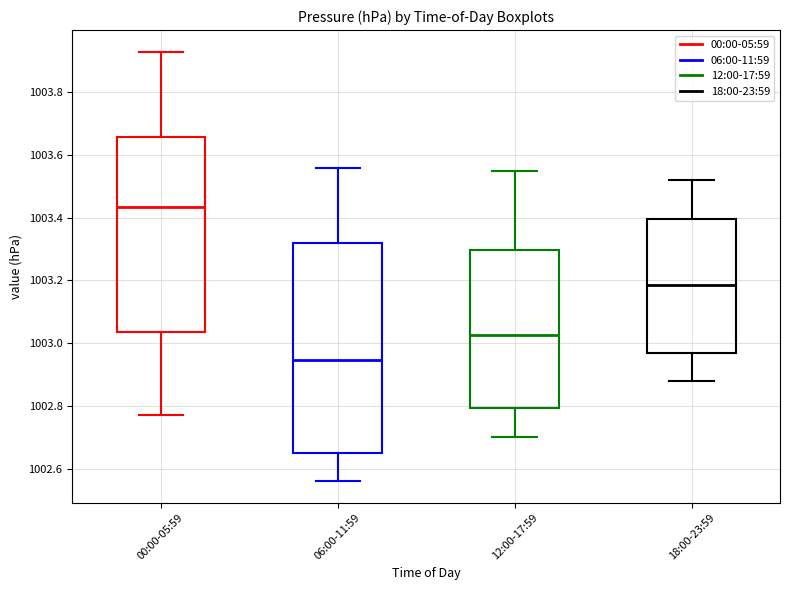

Which box's median line is the highest?

00:00-05:59